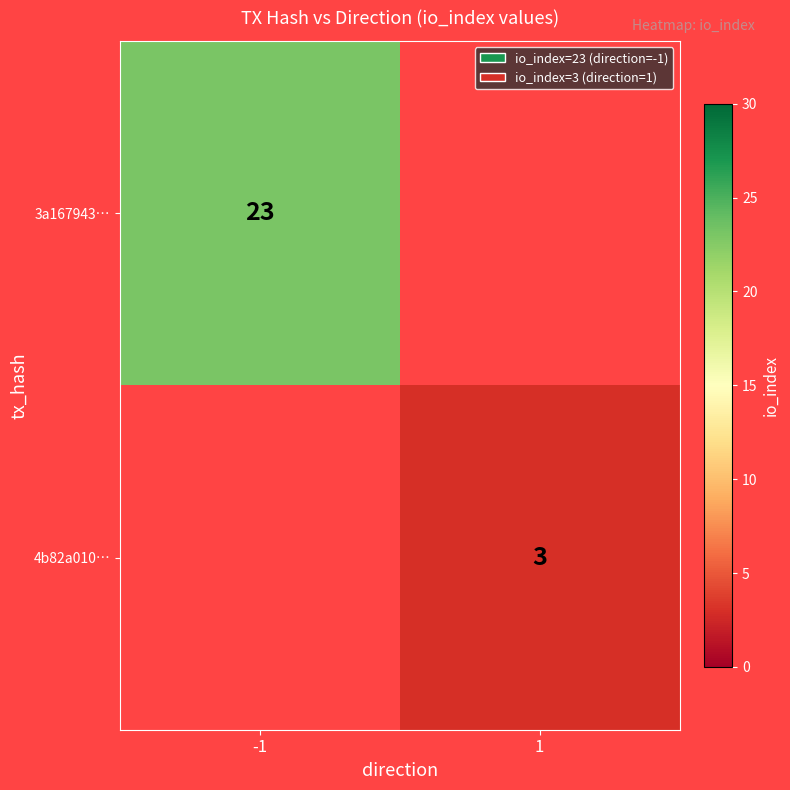

At which category does the chart reach its peak across all series?

-1